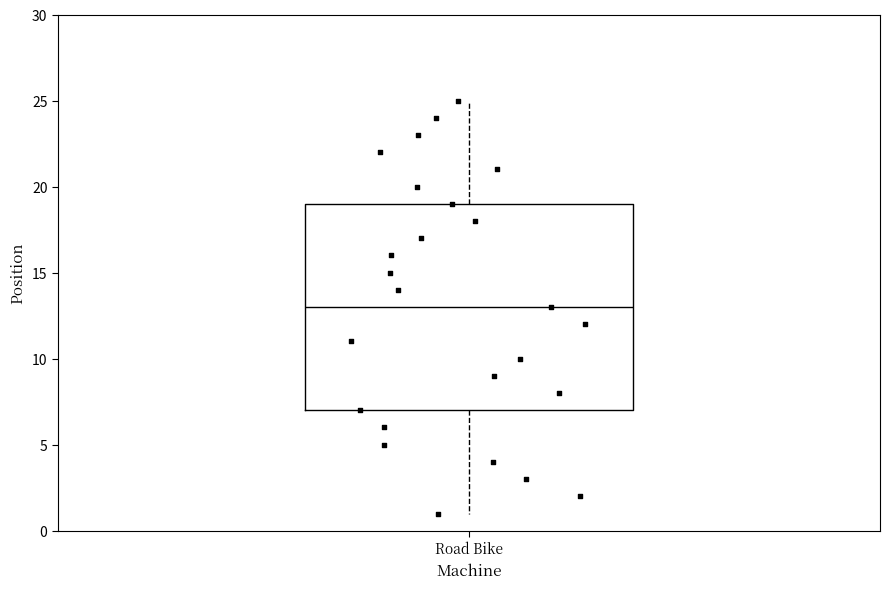

Transcribe this box plot: give where the median line is, the range the box spans, and where the two whiskers end, as read against the y-axis. The values are not printed on the chart, so give them approximately, as read against the axis.

median 13, box 7 to 19, whiskers 1 to 25